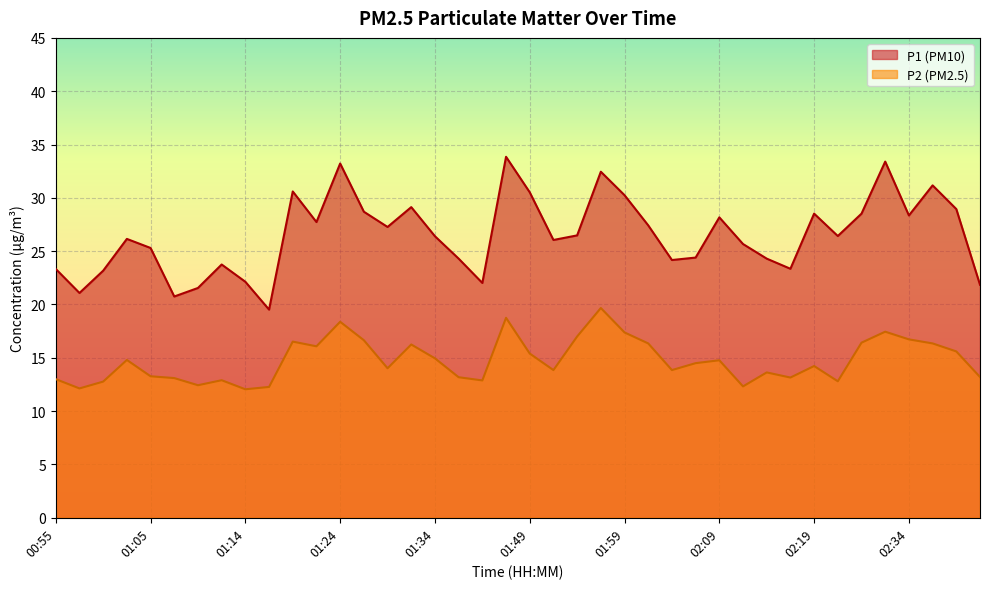

List the series in order of their peak value, highest first.

P1 (PM10), P2 (PM2.5)